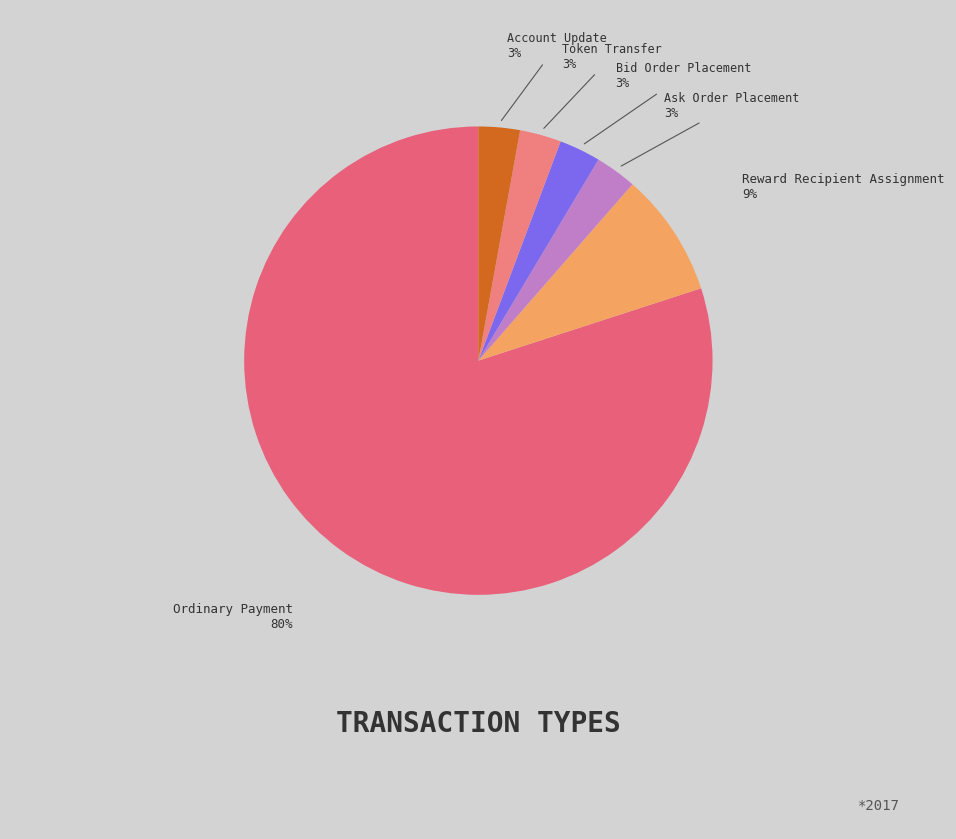

To the nearest percent, what is the average slice percentage?

17%